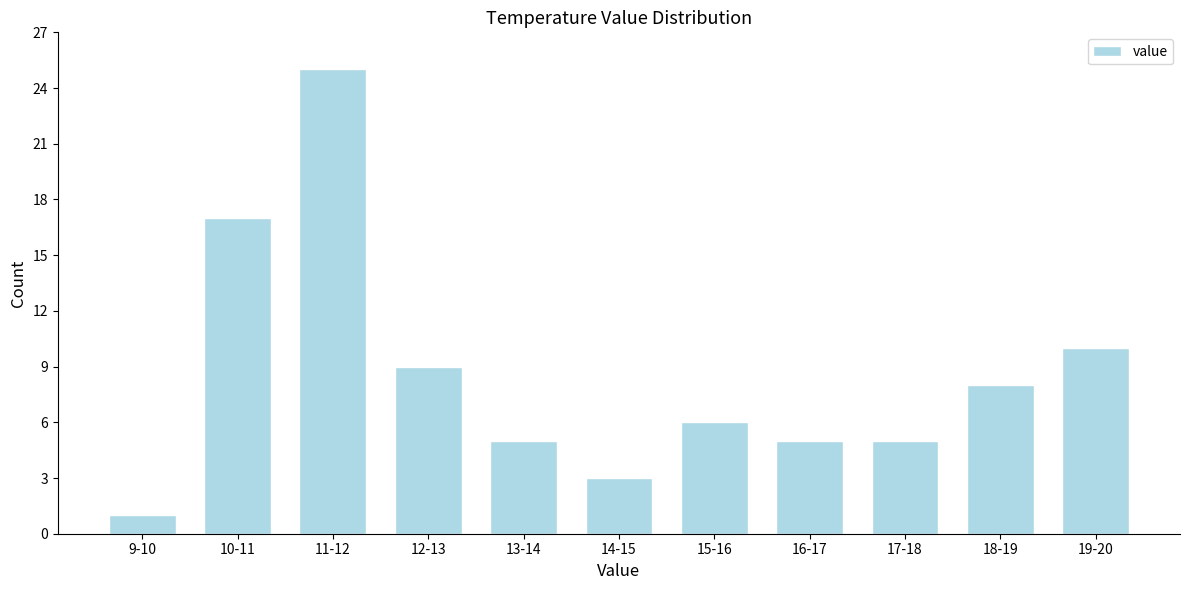

Reading left to right, what are all the values shown in this chart?

9-10=1	10-11=17	11-12=25	12-13=9	13-14=5	14-15=3	15-16=6	16-17=5	17-18=5	18-19=8	19-20=10